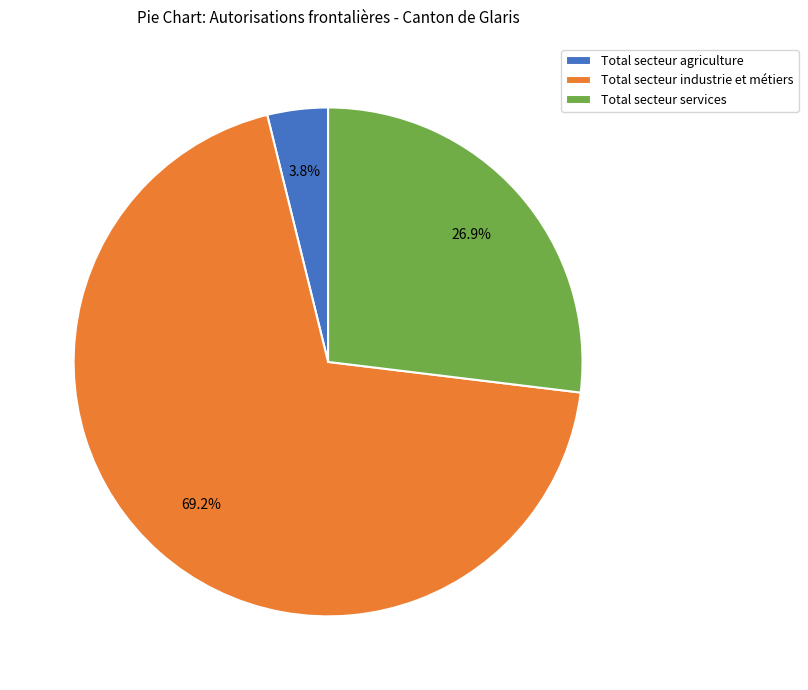

Rank the categories by value from highest to lowest.

Total secteur industrie et métiers, Total secteur services, Total secteur agriculture